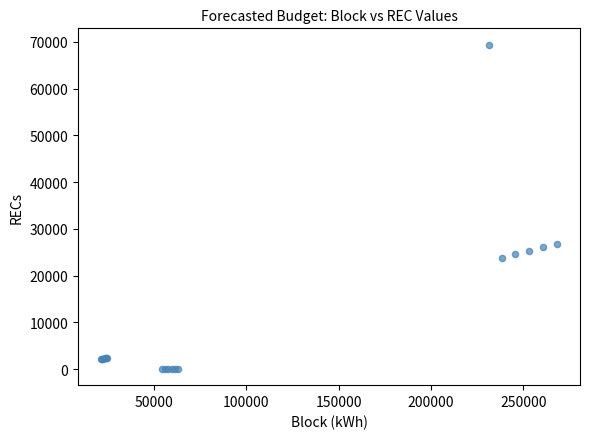

What Y value in the scatter plot is closest to 34732?

26822.2